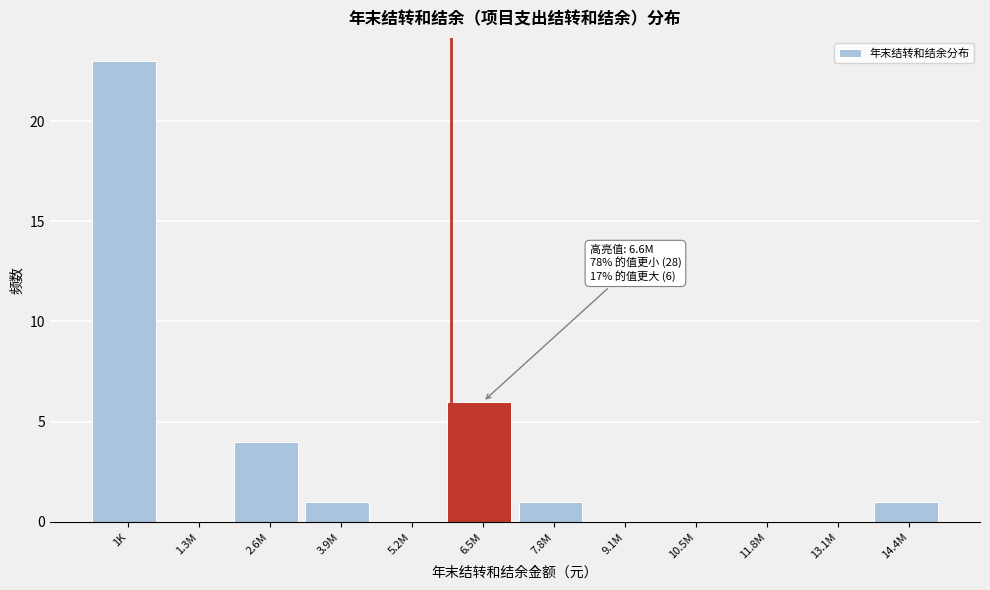

Reading left to right, what are all the values shown in this chart?

1K=23	1.3M=0	2.6M=4	3.9M=1	5.2M=0	6.5M=6	7.8M=1	9.1M=0	10.5M=0	11.8M=0	13.1M=0	14.4M=1